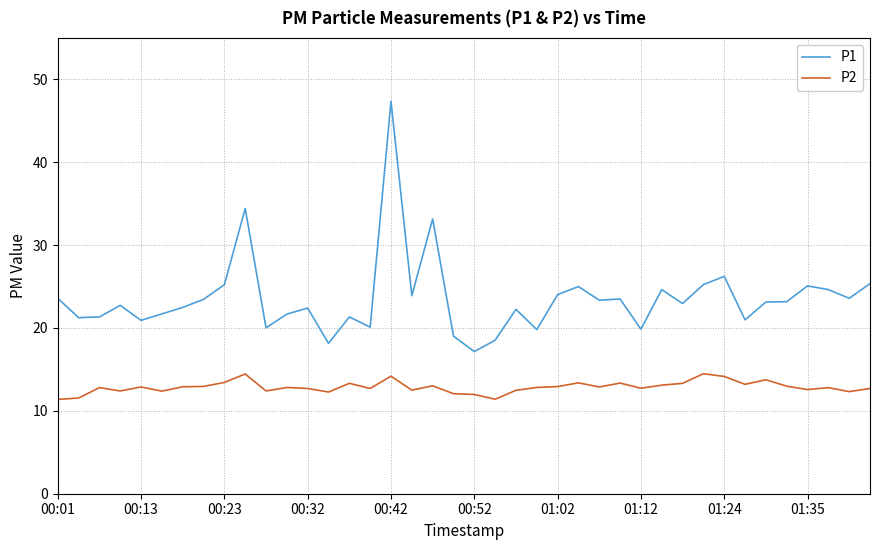

Which series has the widest spread of values?

P1